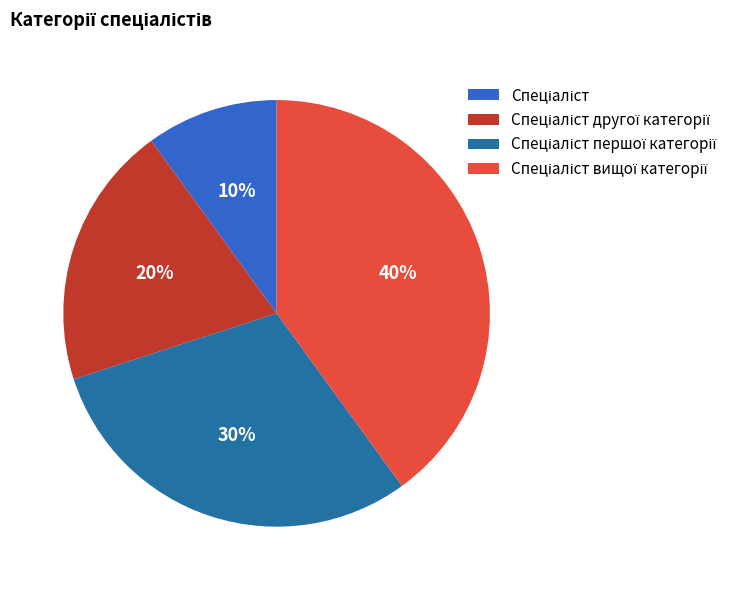

Is there any slice that represents more than half of the pie?

No